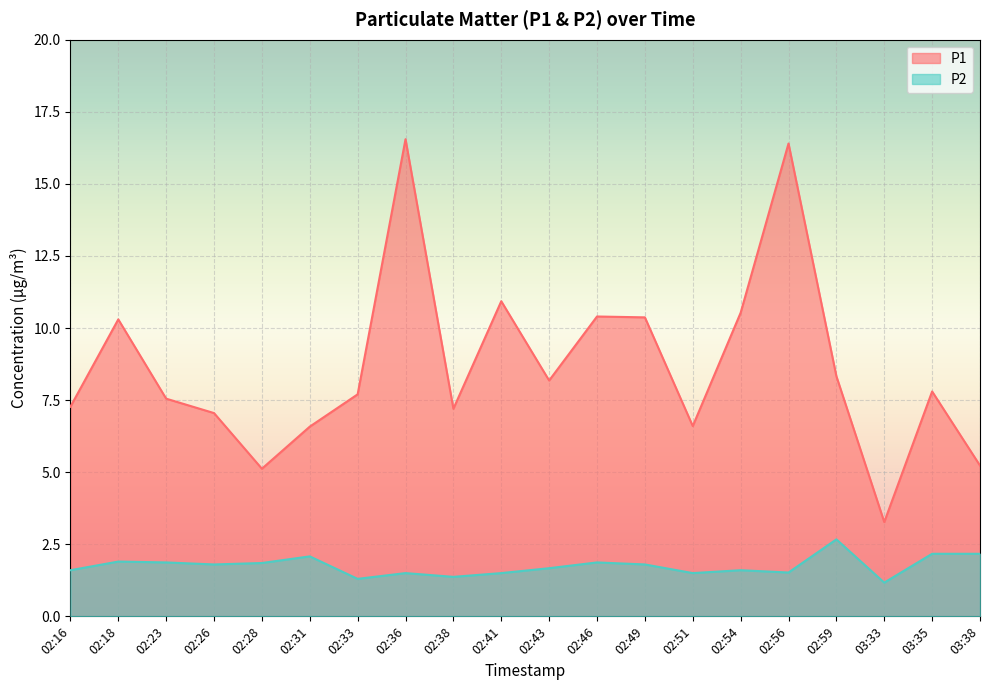

Which has a higher value, 02:16 or 02:43?

02:43